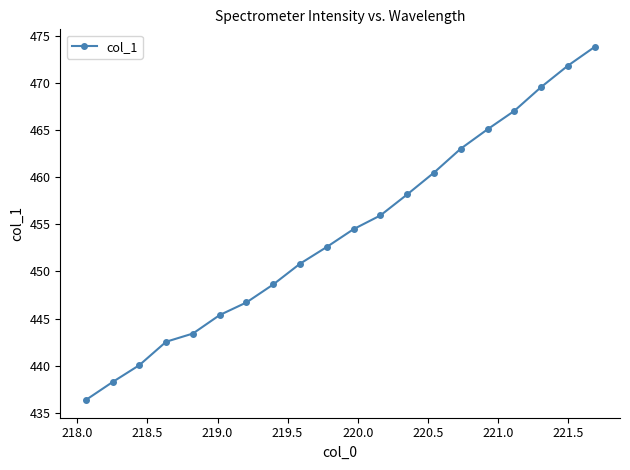

What is the greatest value displayed?

473.8